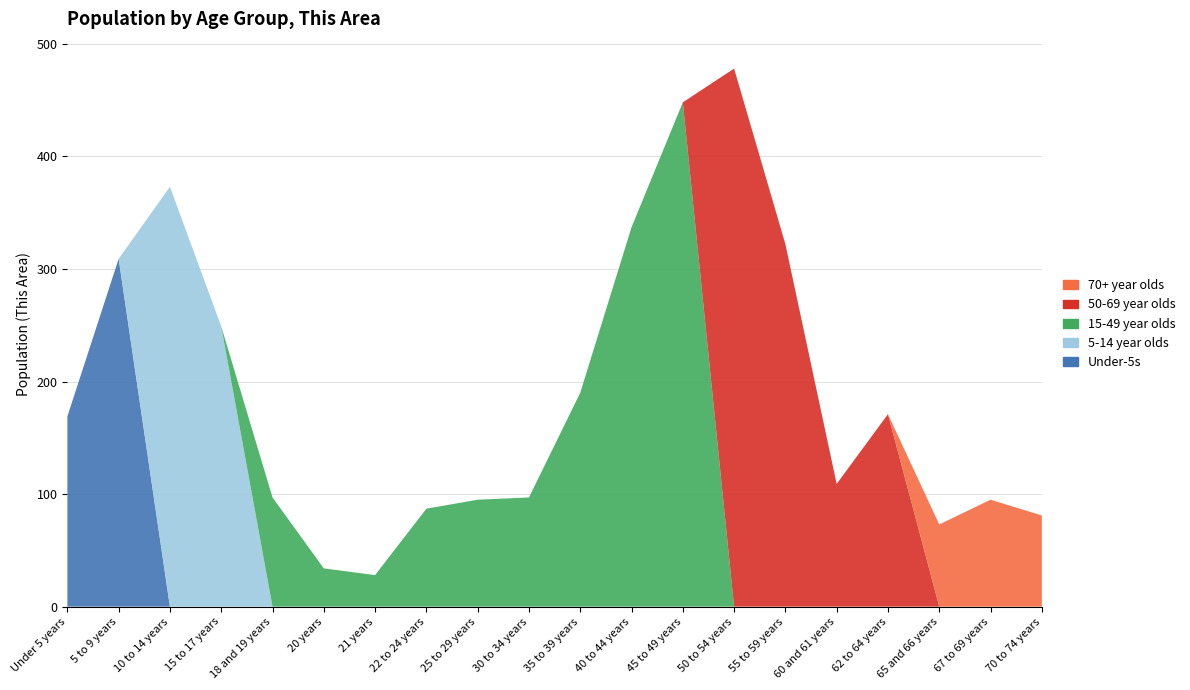

Reading left to right, transcribe all the data shown in this chart.

Under-5s: 169	309	0	0	0	0	0	0	0	0	0	0	0	0	0	0	0	0	0	0
5-14 year olds: 0	0	373	249	0	0	0	0	0	0	0	0	0	0	0	0	0	0	0	0
15-49 year olds: 0	0	0	0	97	34	28	87	95	97	190	337	448	0	0	0	0	0	0	0
50-69 year olds: 0	0	0	0	0	0	0	0	0	0	0	0	0	478	322	109	171	0	0	0
70+ year olds: 0	0	0	0	0	0	0	0	0	0	0	0	0	0	0	0	0	73	95	81